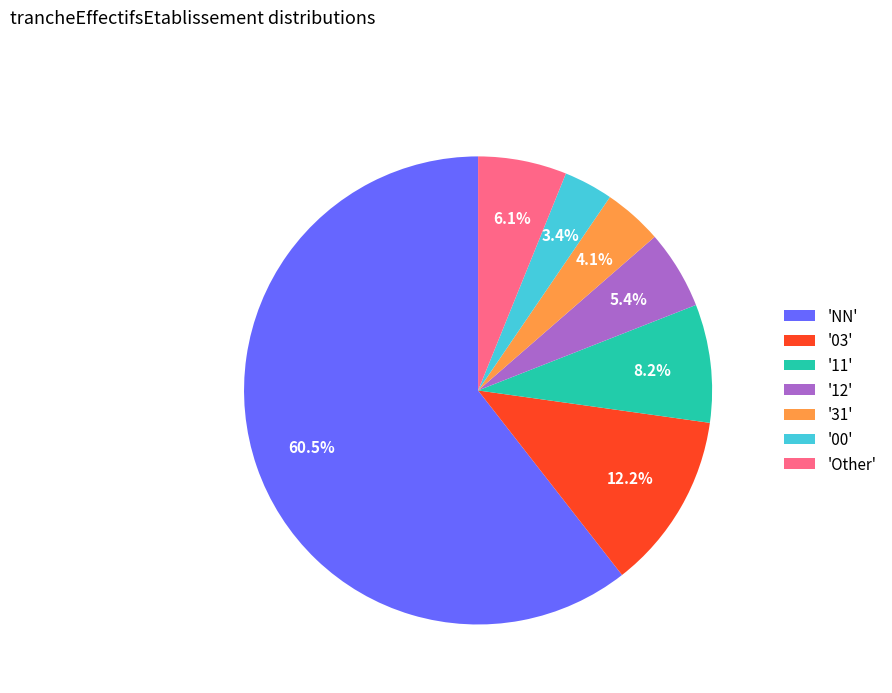

Is there any slice that represents more than half of the pie?

Yes